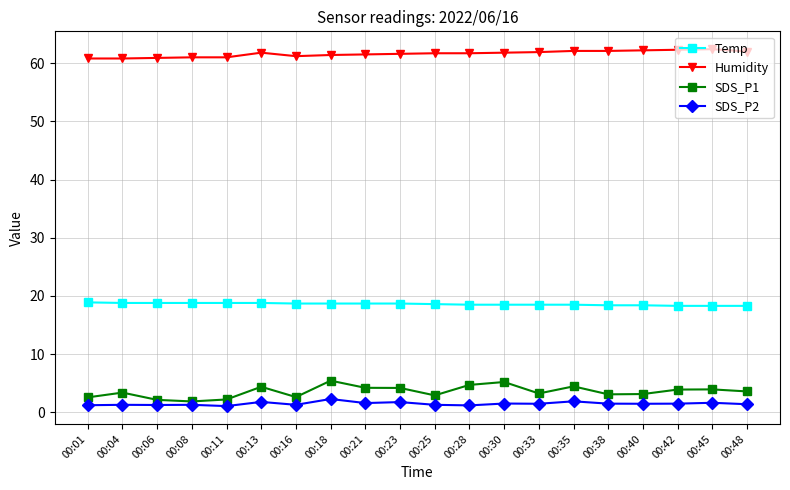

True or false: SDS_P1 has more than 1 points higher than both neighbors.

True